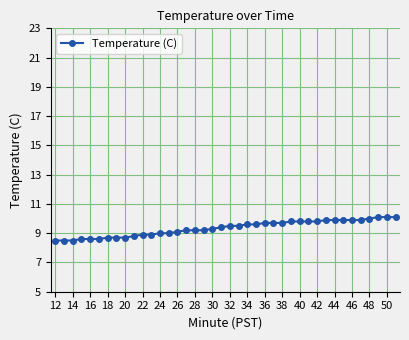

What is the difference between the second highest and second lowest values?

1.6